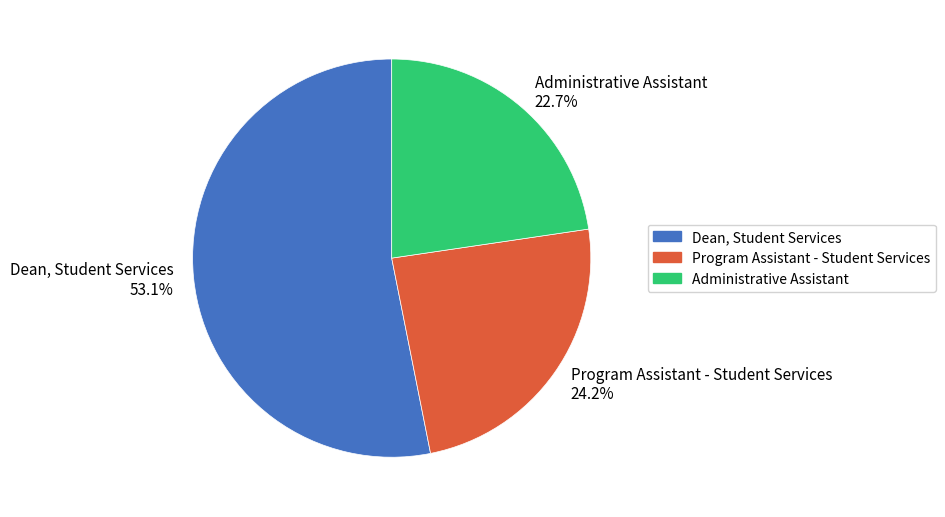

Rank the categories by value from highest to lowest.

Dean, Student Services, Program Assistant - Student Services, Administrative Assistant